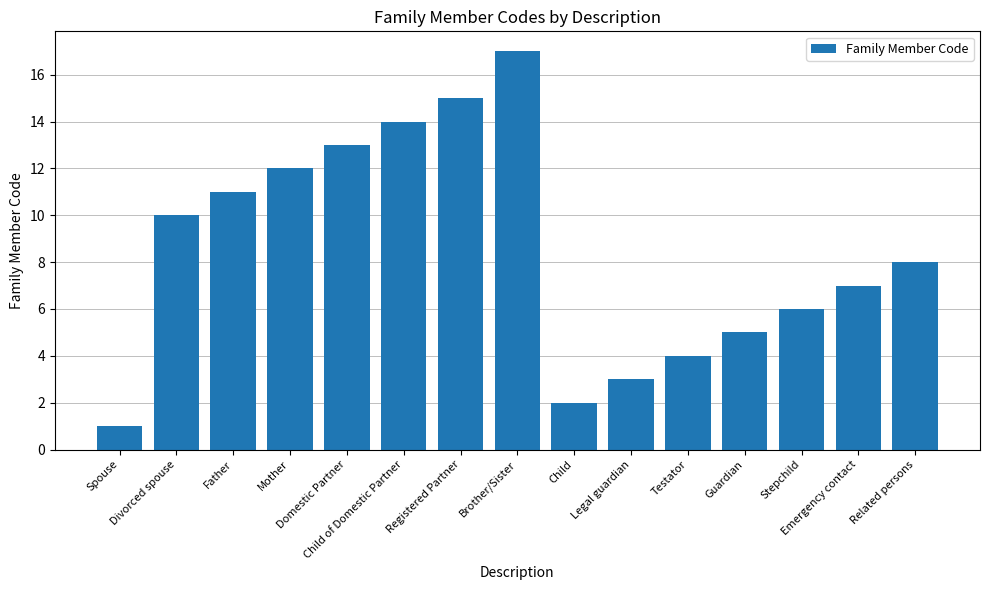

True or false: the data shows 12 at Mother.

True